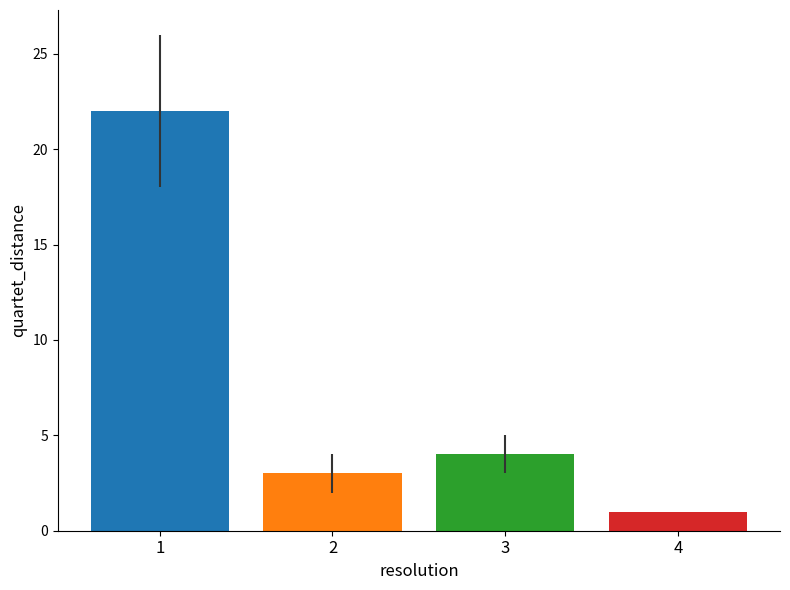

What is the greatest value displayed?

22